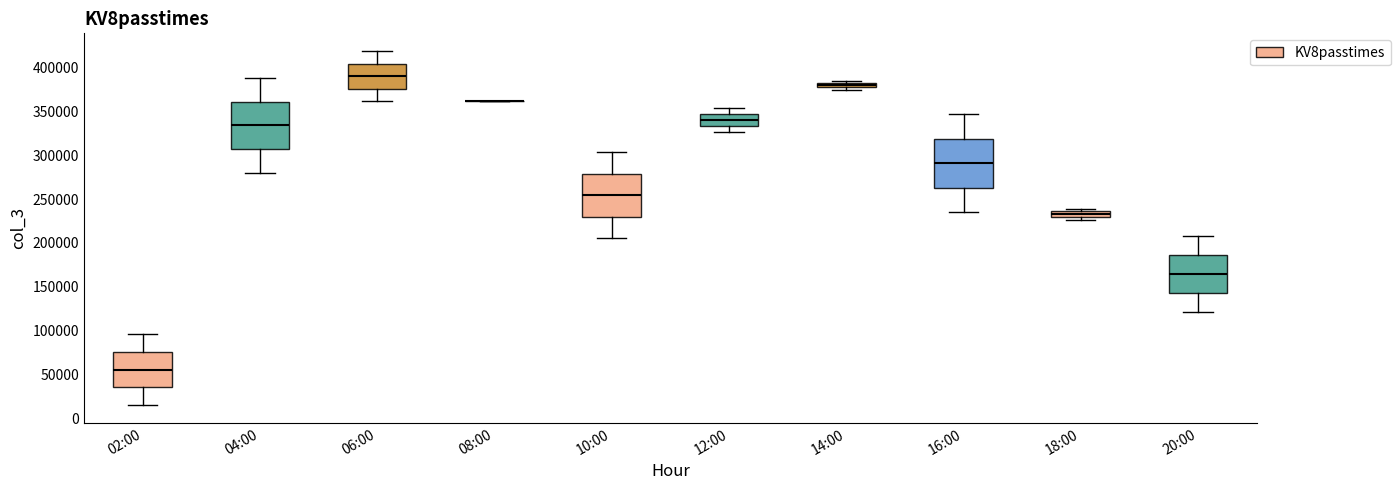

Where is the lower edge of the box for 18:00 on the y-axis? The values are not printed on the chart, so give them approximately, as read against the axis.

230000